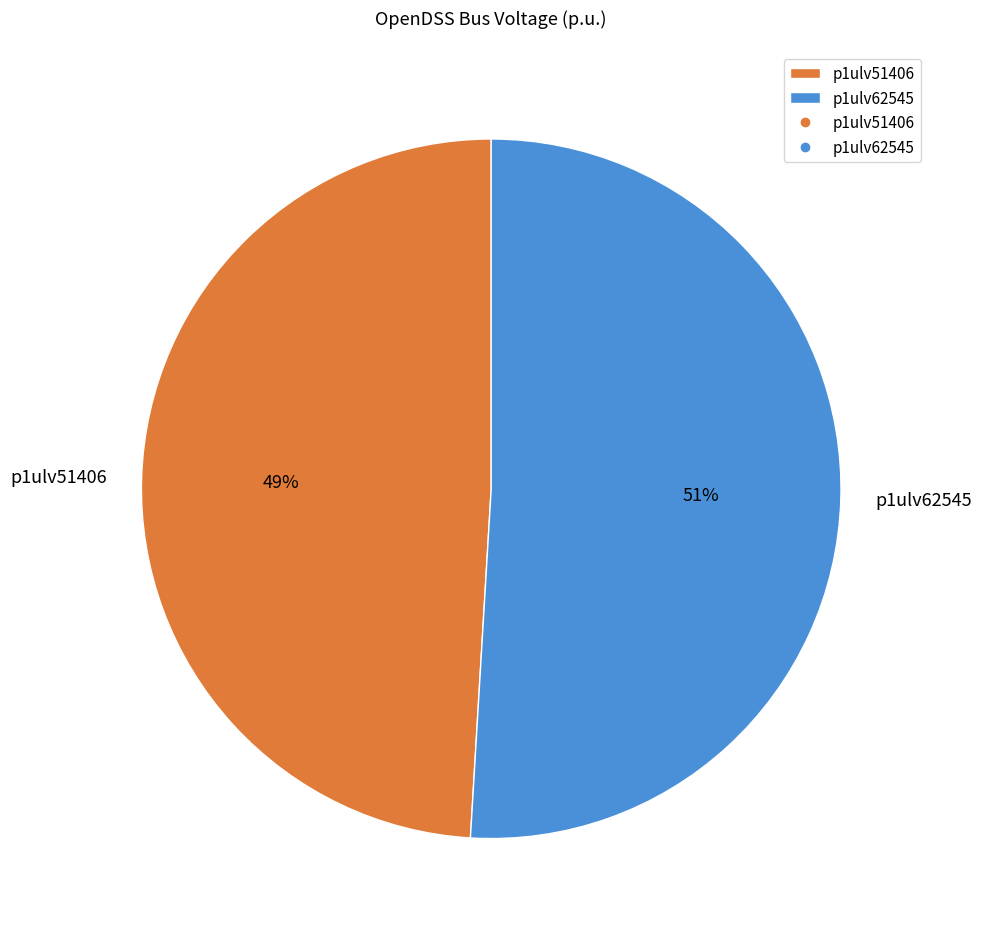

How many slices are in this pie chart?

2